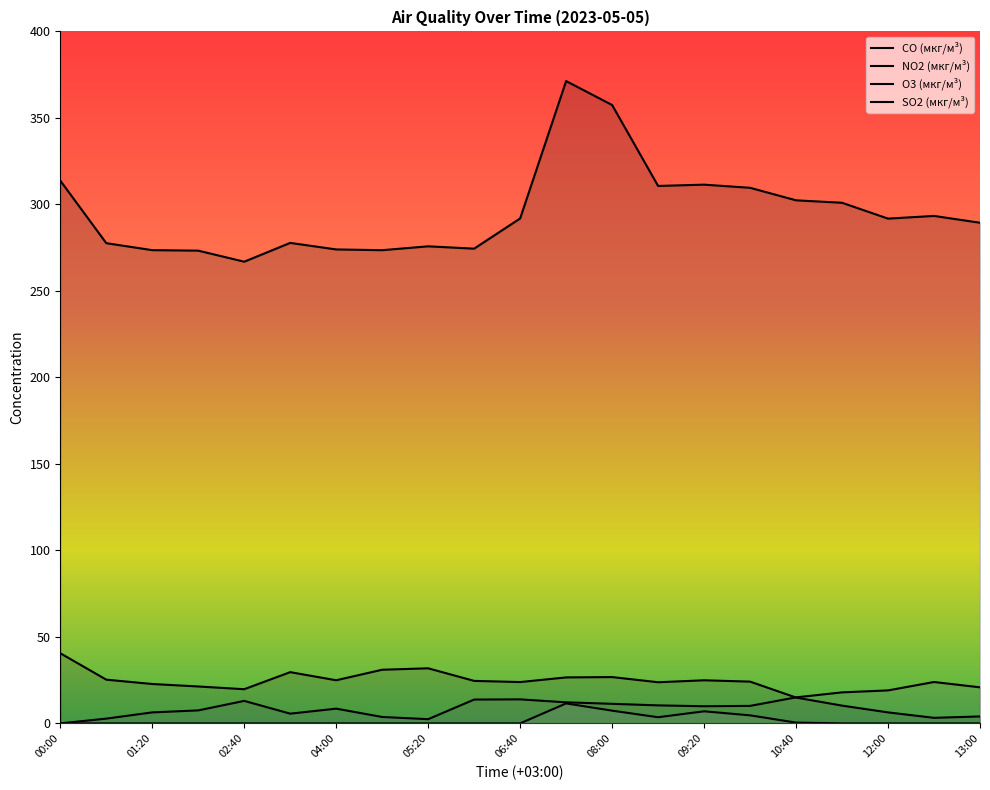

What is the sum of all CO (мкг/м³) values?

6210.5